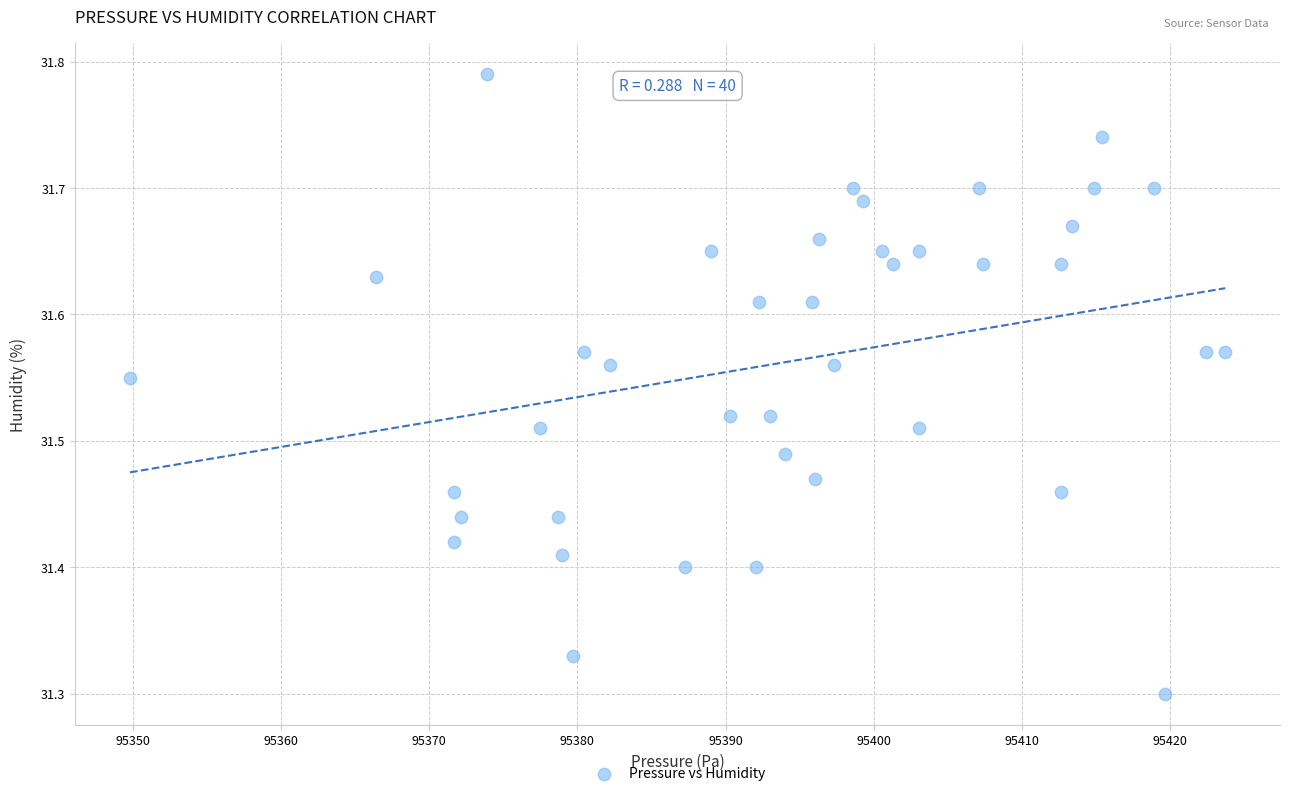

What is the range of Y values (max minus min)?

0.5